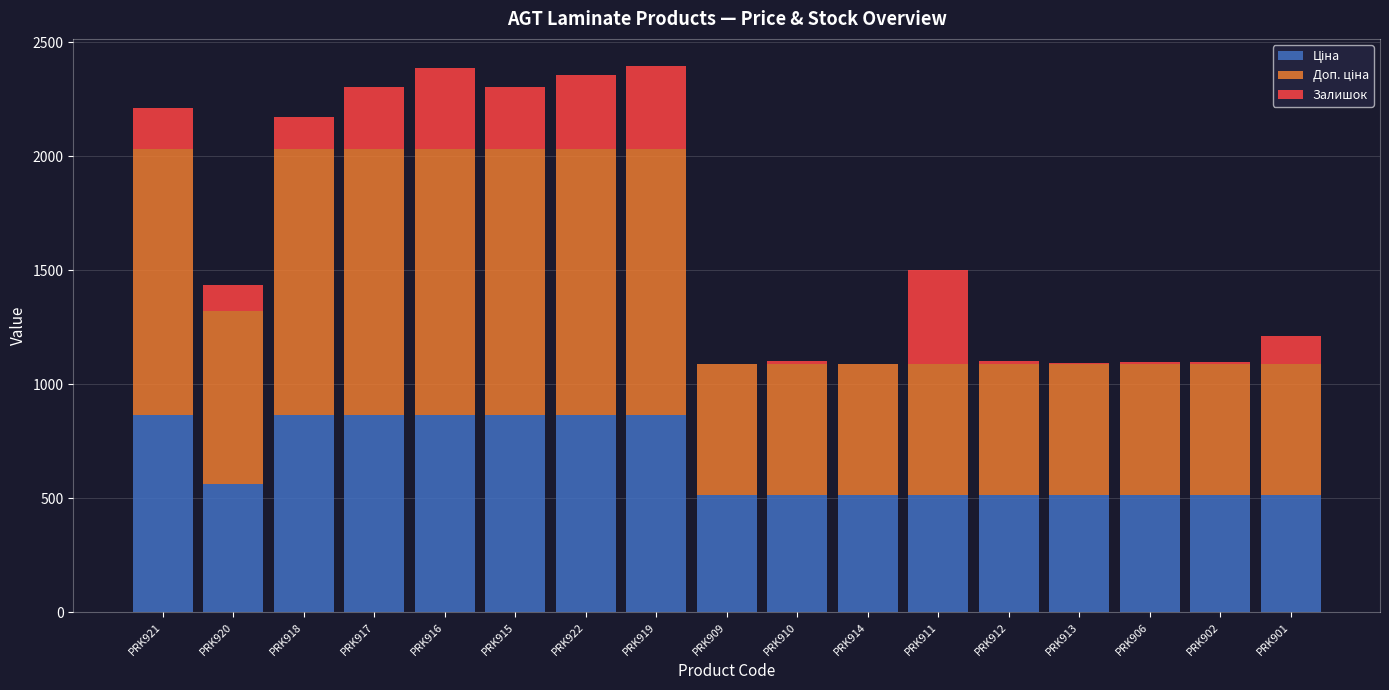

What is the total value across all series at PRK909?

1086.8